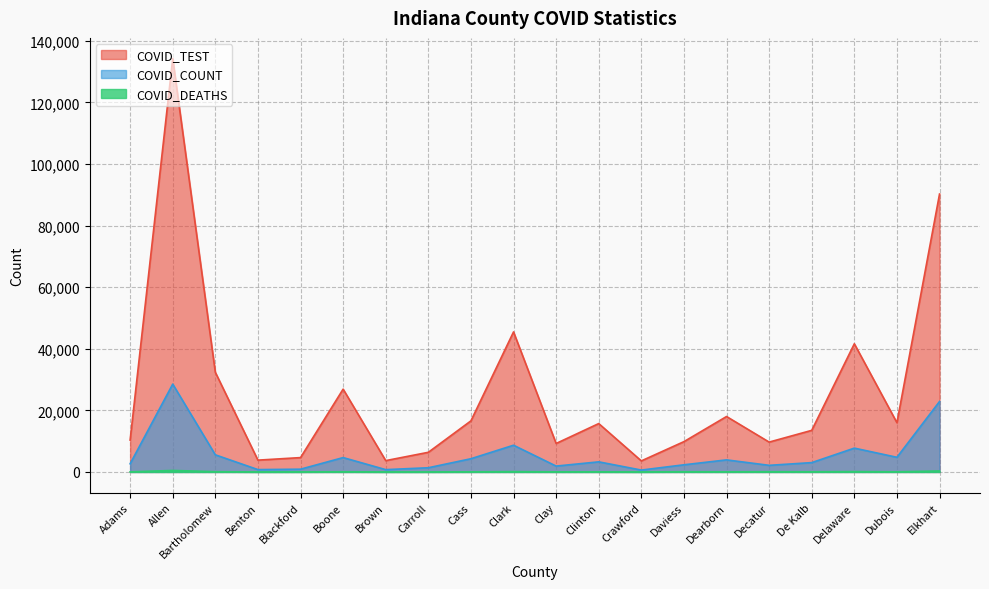

At how many categories does at least one series exceed 62795?

2